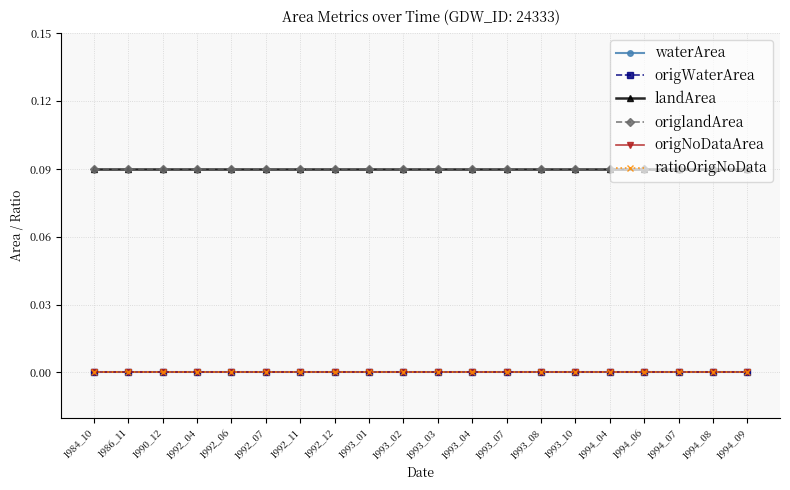

What is the greatest value displayed?

0.1